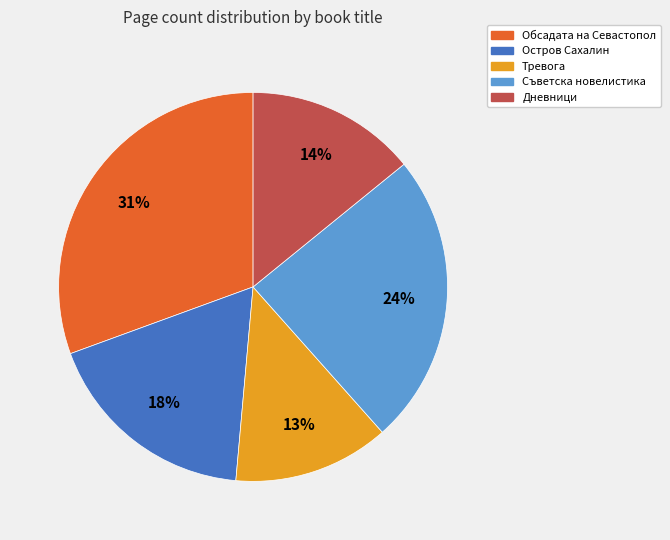

Is the sum of Обсадата на Севастопол and Тревога greater than half?

No